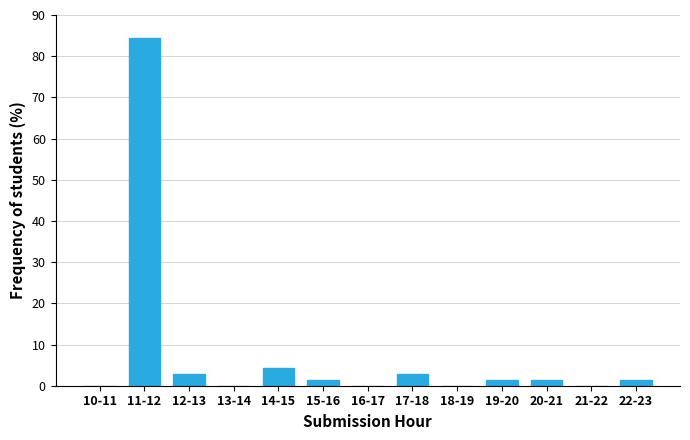

Reading left to right, extract all data points from this chart.

10-11=0.0	11-12=84.5	12-13=2.8	13-14=0.0	14-15=4.2	15-16=1.4	16-17=0.0	17-18=2.8	18-19=0.0	19-20=1.4	20-21=1.4	21-22=0.0	22-23=1.4